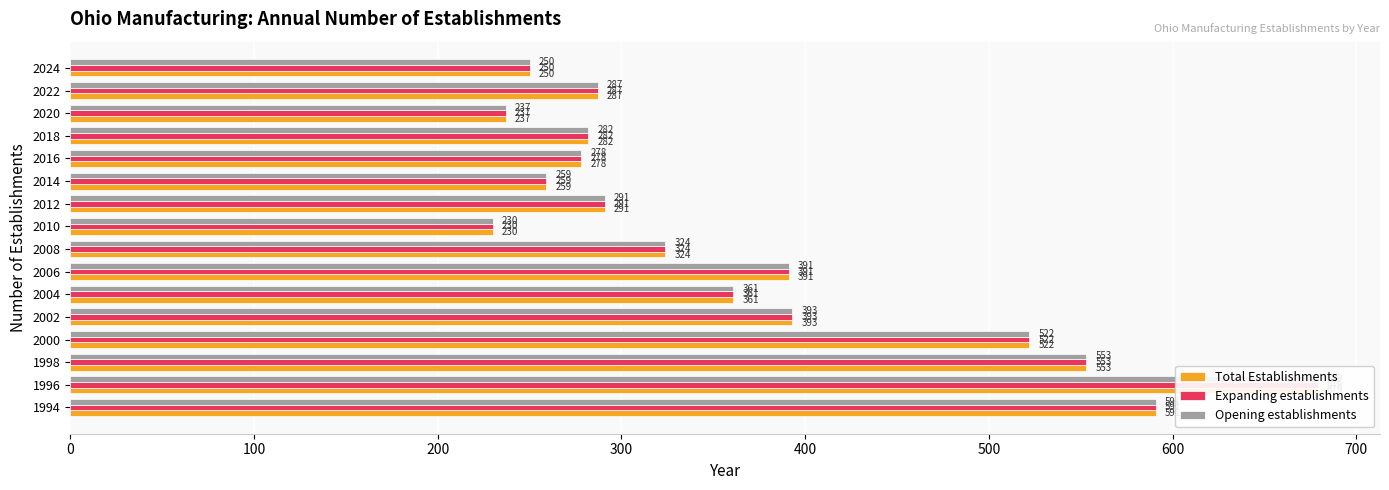

How many groups of bars are there?

16